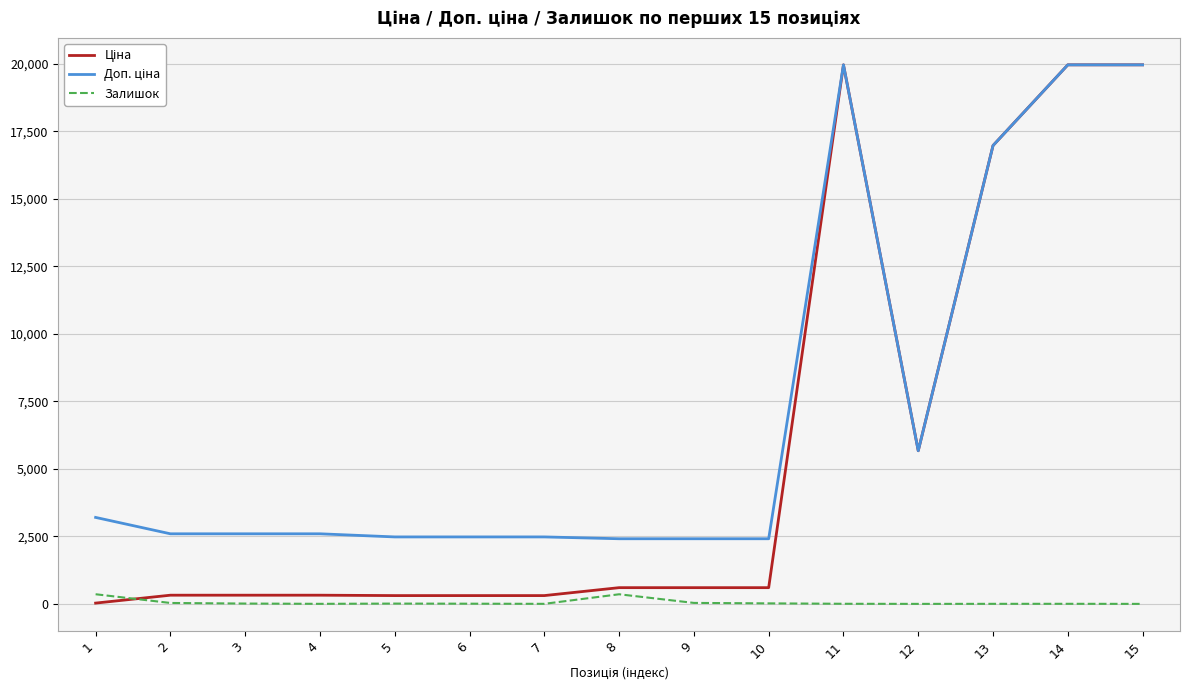

True or false: Залишок has more than 0 interior local peaks.

True